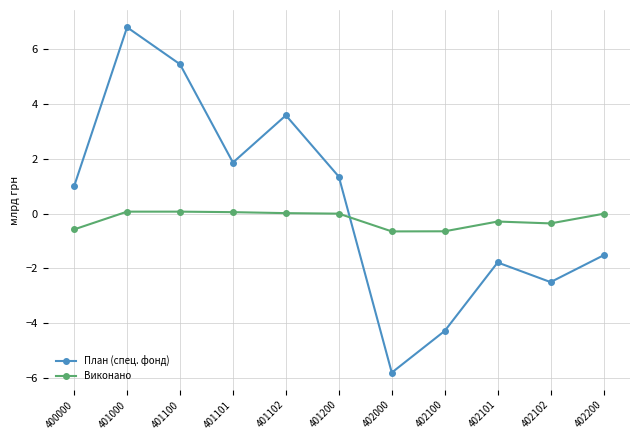

How many categories are shown in the chart?

11